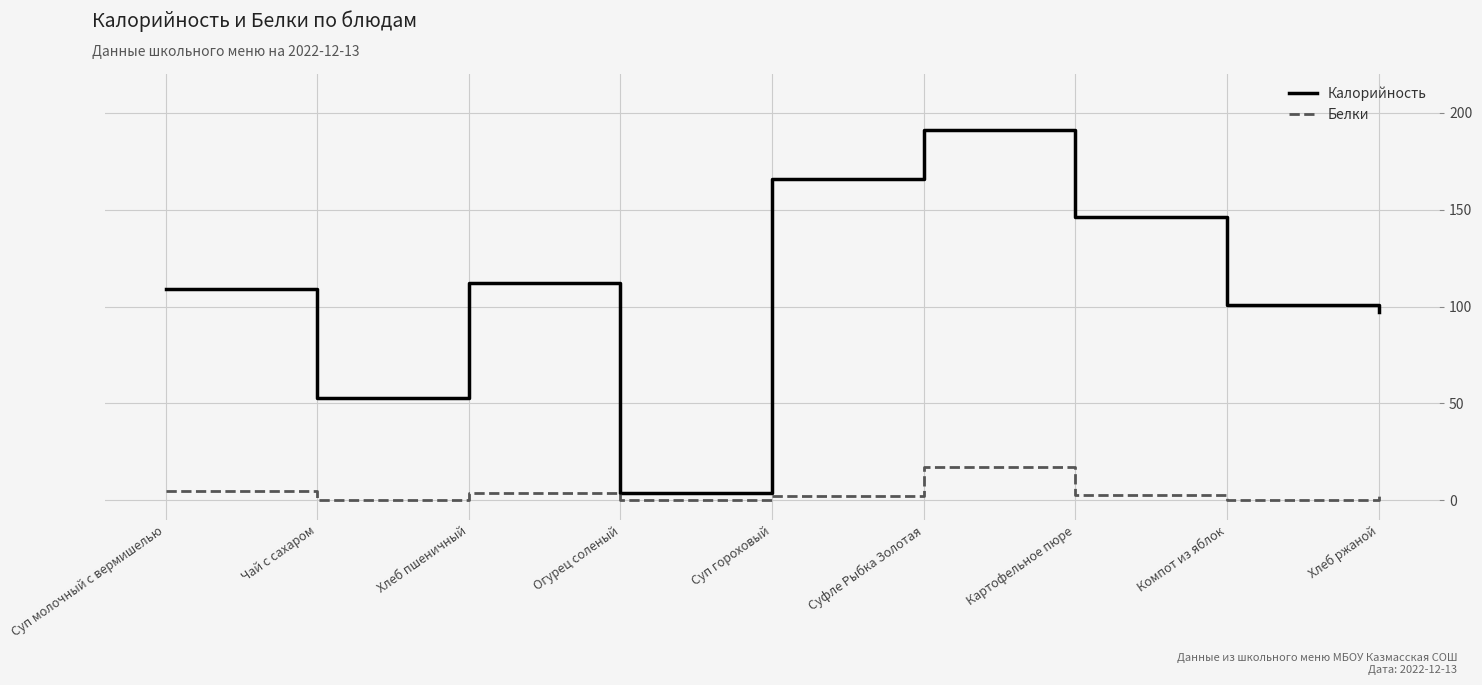

What is the minimum value for Калорийность?

4